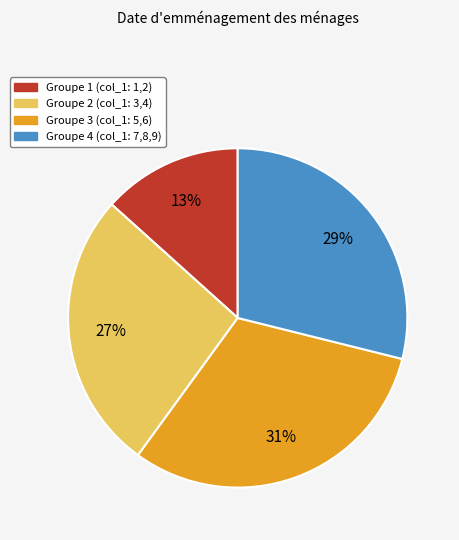

Is there a majority slice in this chart?

No